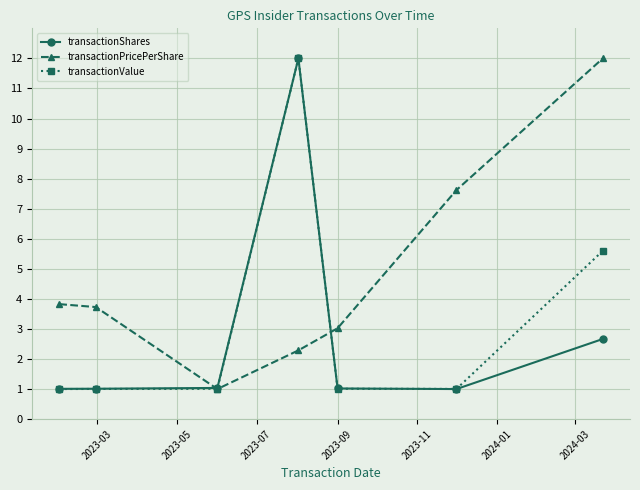

Is this an area chart (filled region under the line)?

No